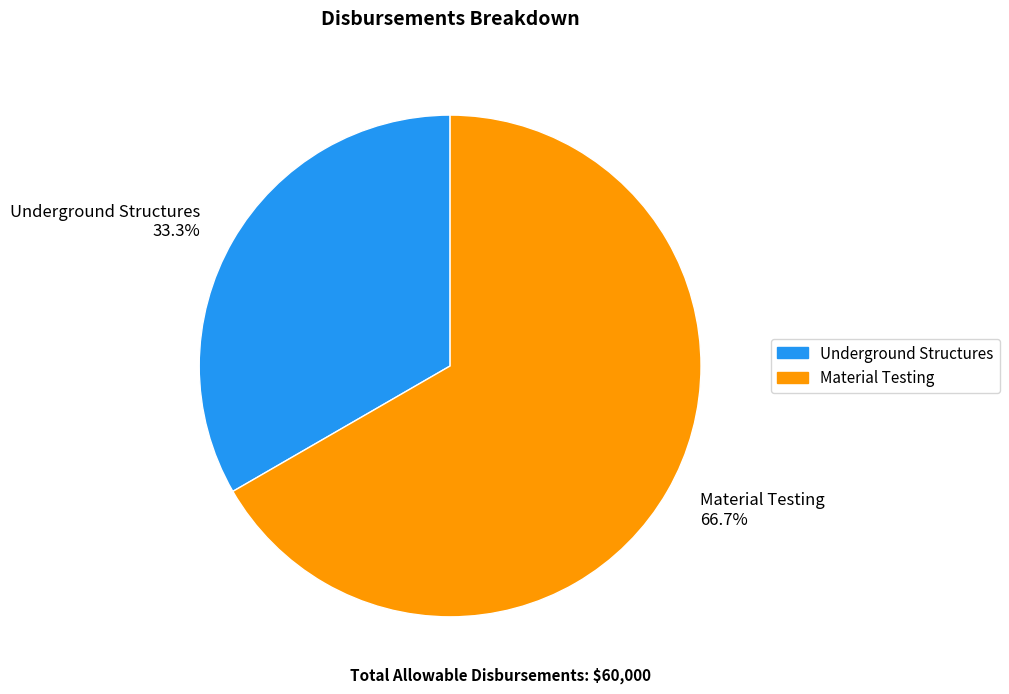

What is the ratio of the value at Material Testing to the value at Underground Structures?

2.0